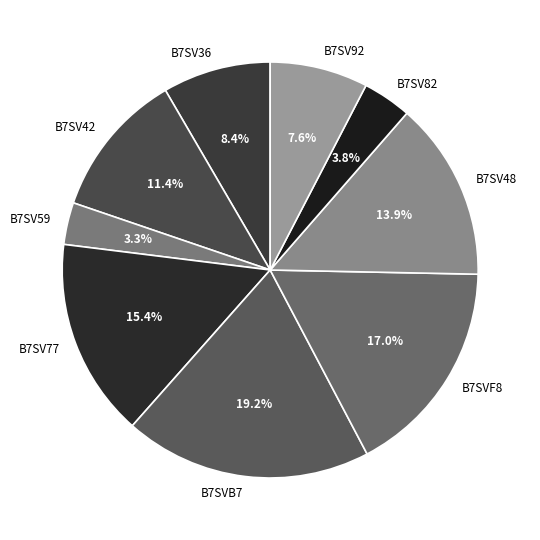

Approximately how many times larger is the value at B7SV82 compared to B7SV77?

0.2